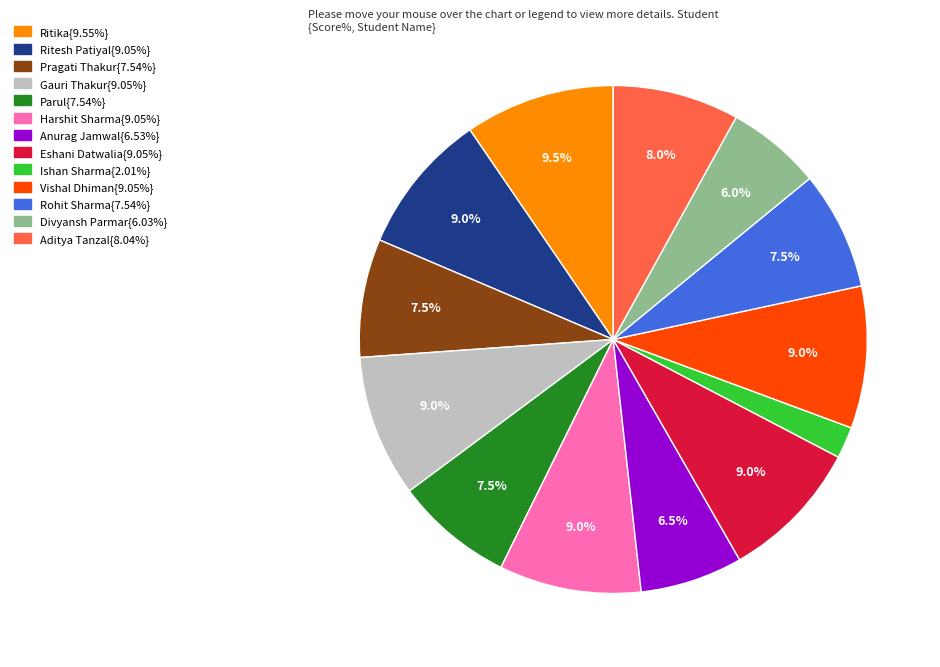

Is there any slice that represents more than half of the pie?

No